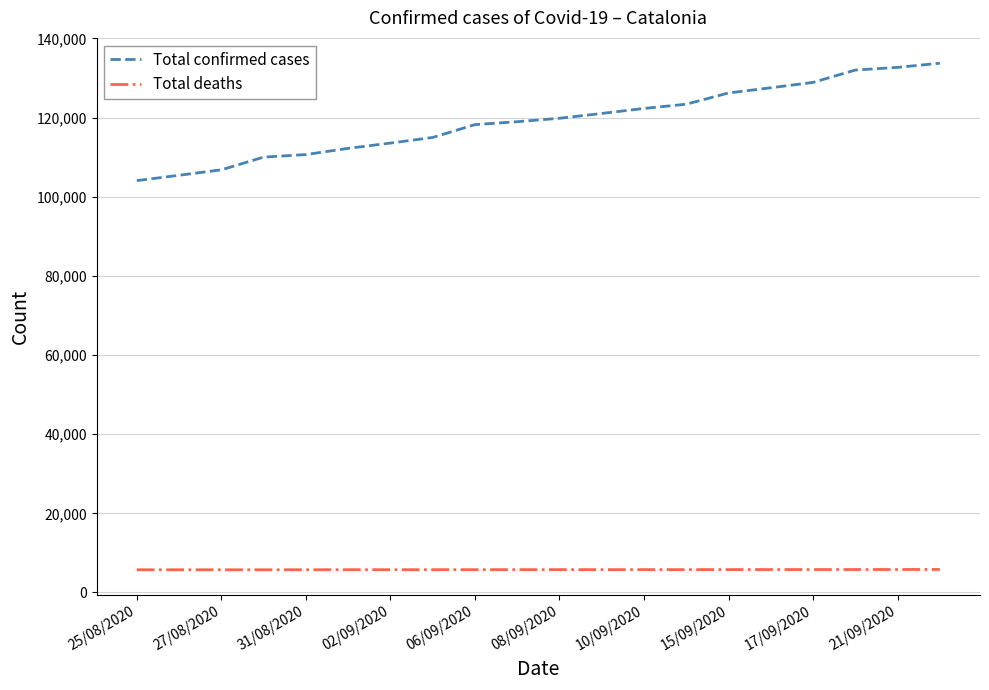

True or false: Total deaths and Total confirmed cases cross at least once.

False